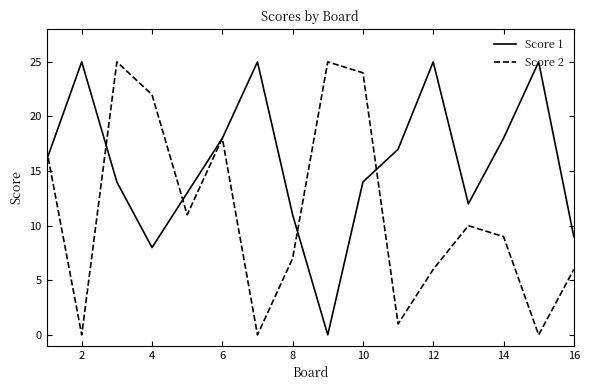

Which series has the largest total across all categories?

Score 1